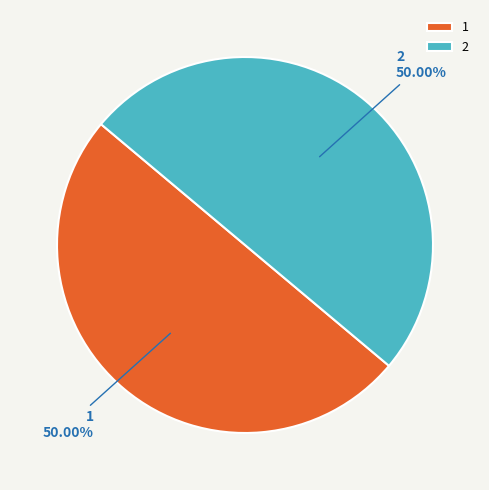

To the nearest percent, what portion does 2 represent?

50%